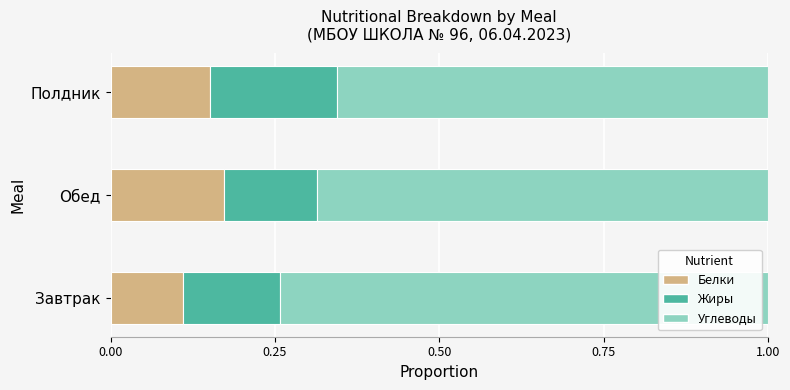

At which label does Белки reach its minimum?

Завтрак